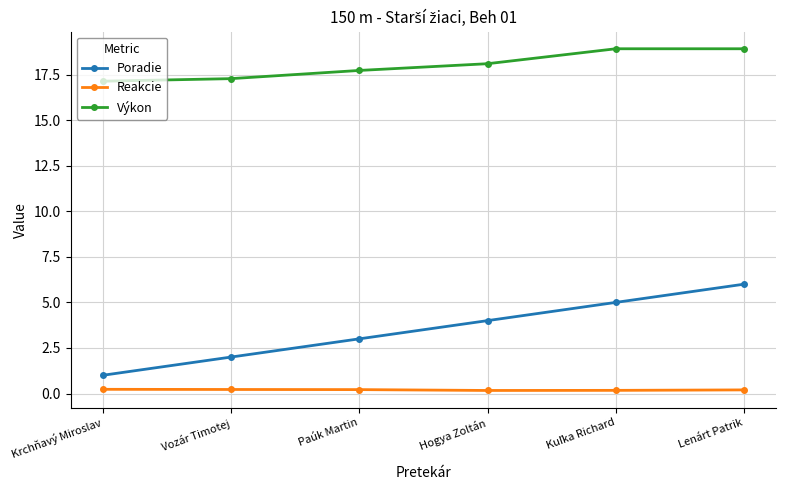

Reading left to right, what are all the values shown in this chart?

Poradie: 1.0	2.0	3.0	4.0	5.0	6.0
Reakcie: 0.2	0.2	0.2	0.2	0.2	0.2
Výkon: 17.1	17.3	17.7	18.1	18.9	18.9